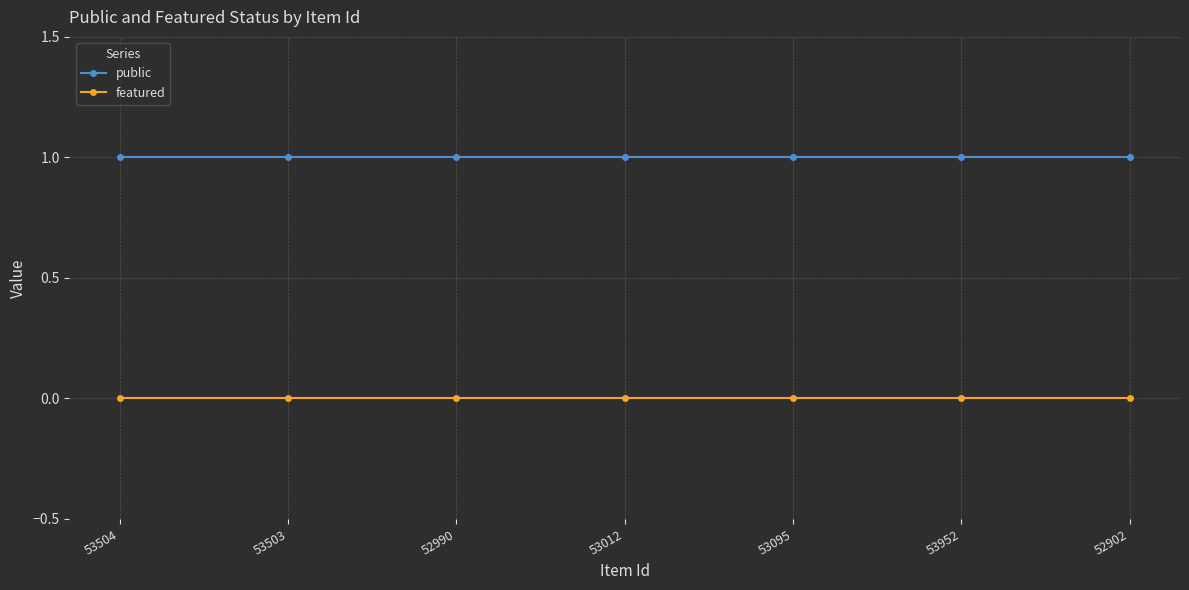

What is the value of the public point at the 1st from the left?

1